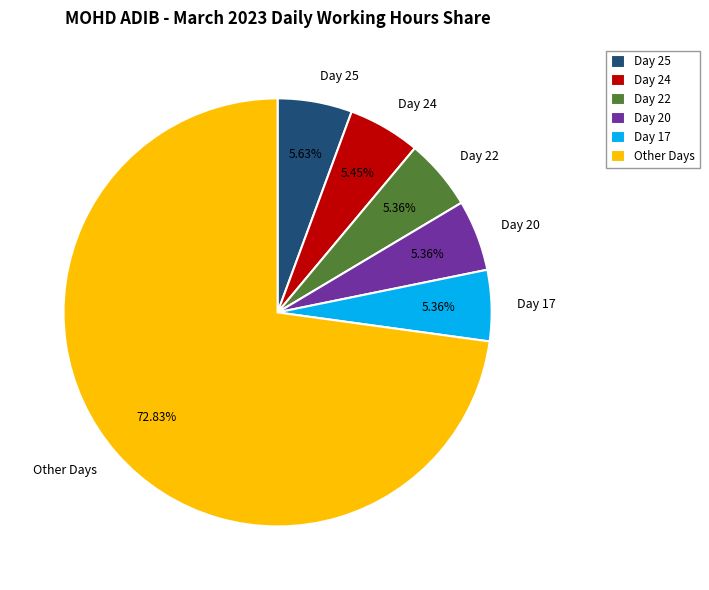

Is the sum of Other Days and Day 24 greater than half?

Yes